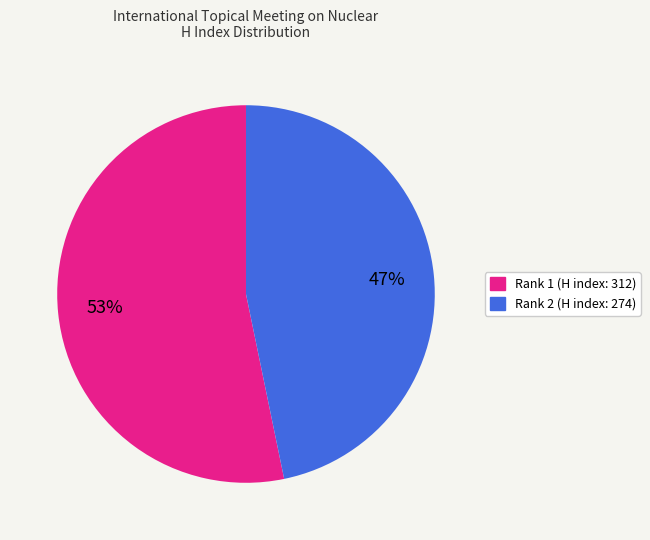

To the nearest percent, what is the average slice percentage?

50%